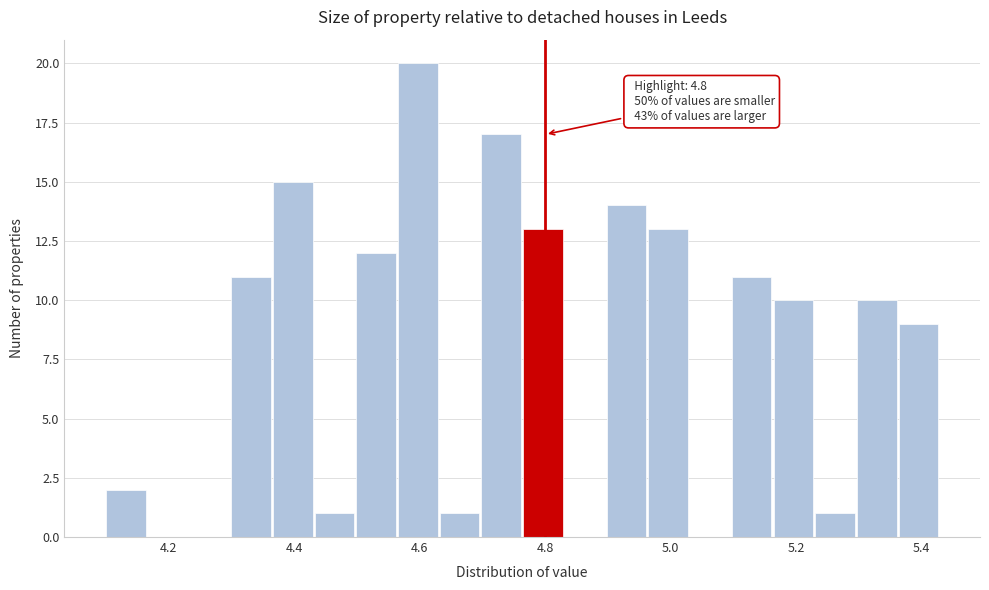

Around what value on the x-axis is the tallest bar? Give the approximate position of its centre, as read against the axis.

4.60